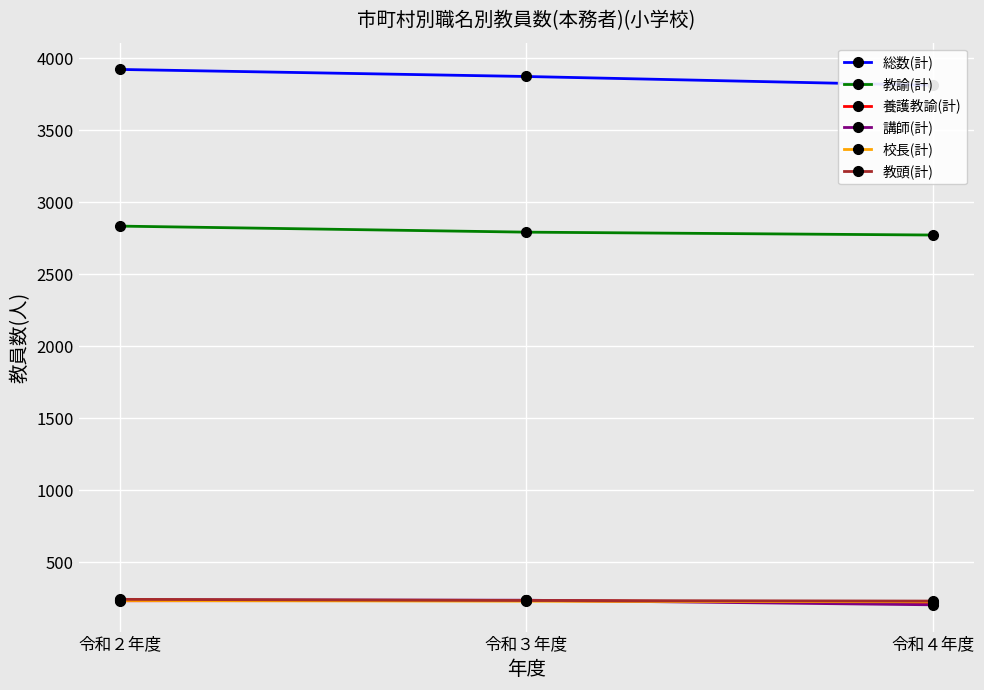

What is the sum of all 総数(計) values?

11604